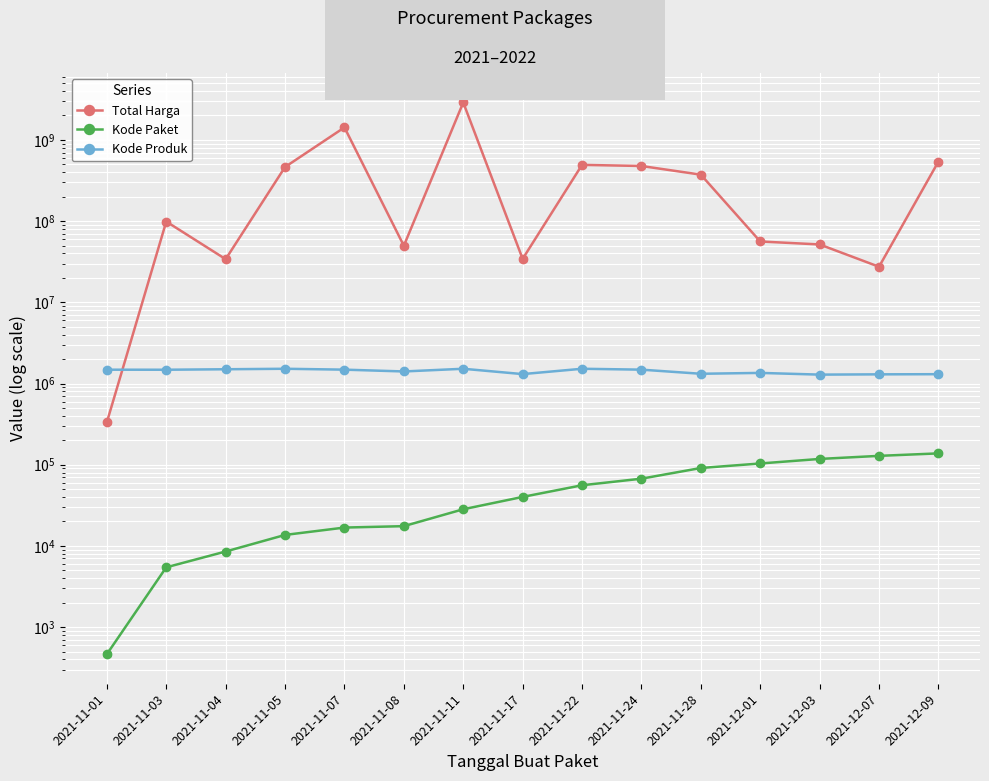

What is the value of the Kode Produk point at the 2nd from the left?

1477921